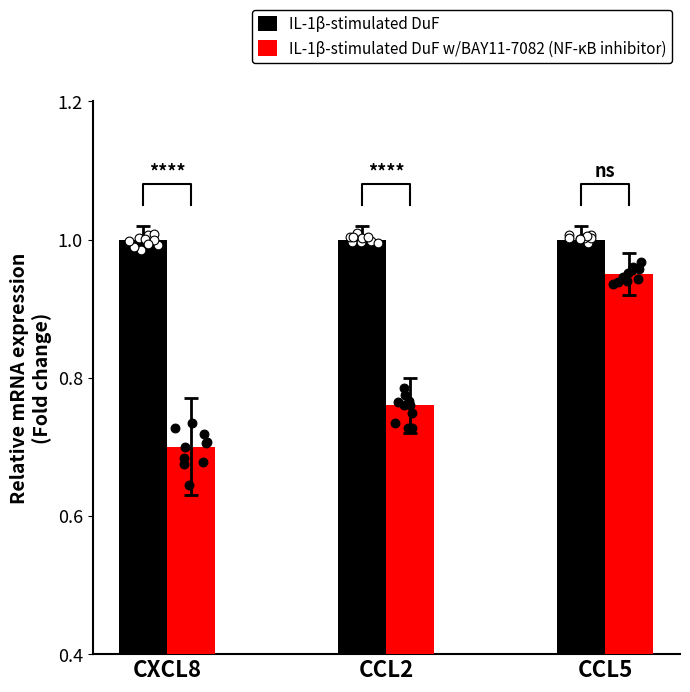

Which series has the largest Y range (max minus min)?

IL-1β-stimulated DuF w/BAY11-7082 (NF-κB inhibitor)